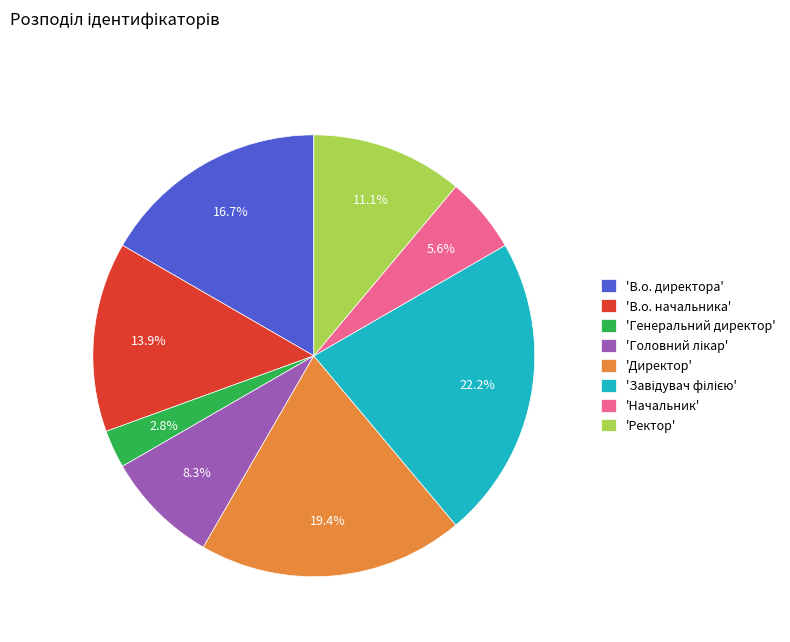

Count the number of slices in the pie.

8